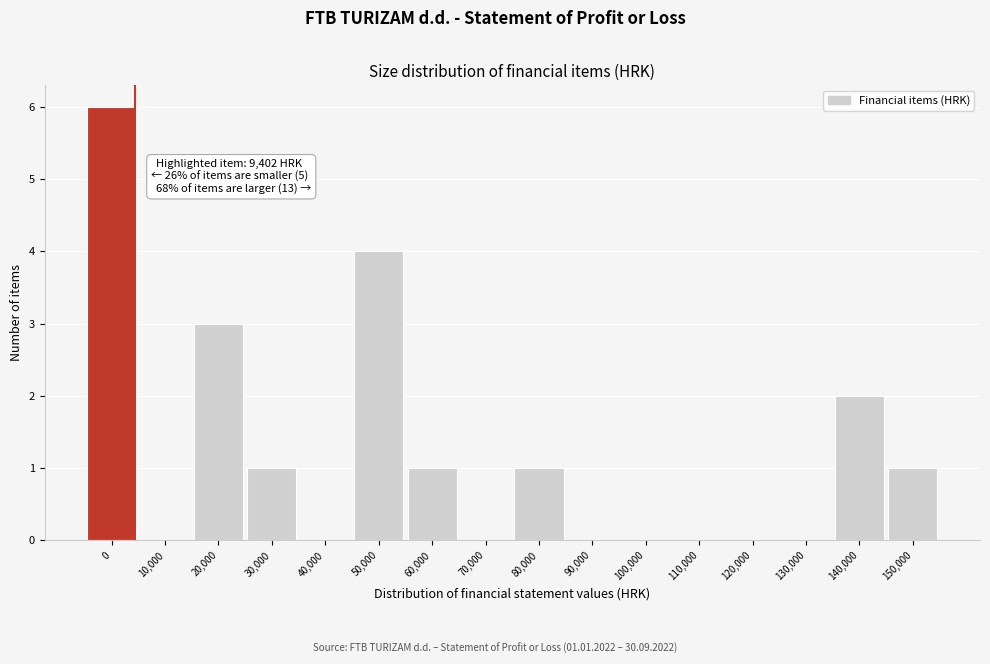

Reading right to left, extract all data points from this chart.

150,000=1	140,000=2	130,000=0	120,000=0	110,000=0	100,000=0	90,000=0	80,000=1	70,000=0	60,000=1	50,000=4	40,000=0	30,000=1	20,000=3	10,000=0	0=6